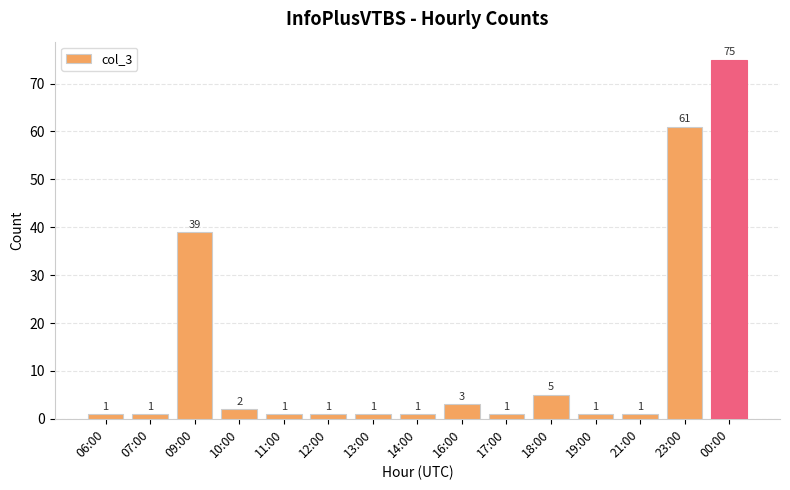

What is the ratio of the value at 11:00 to the value at 13:00?

1.0